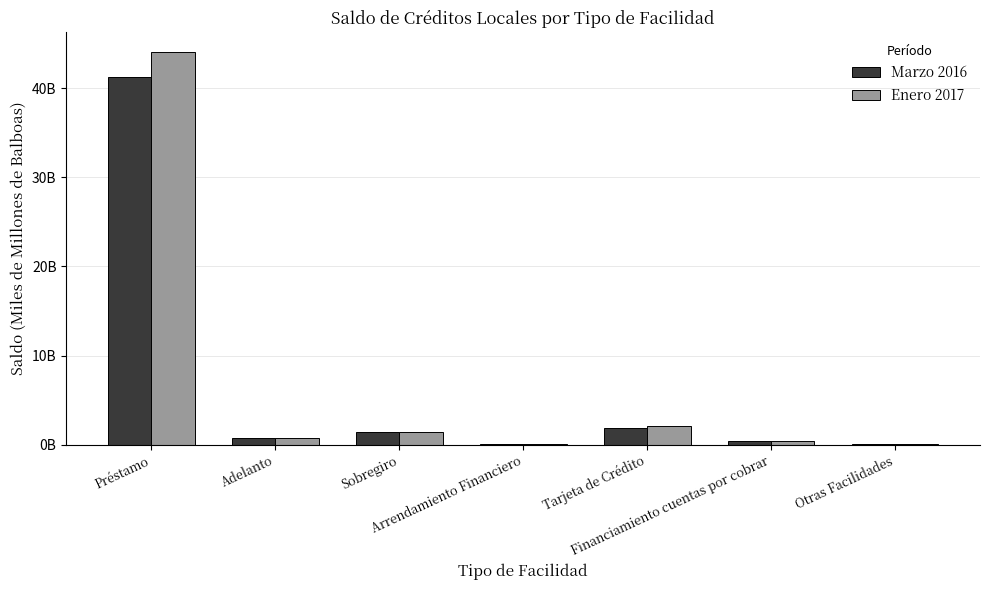

What is the difference between the Marzo 2016 values at Otras Facilidades and Préstamo?

41.3